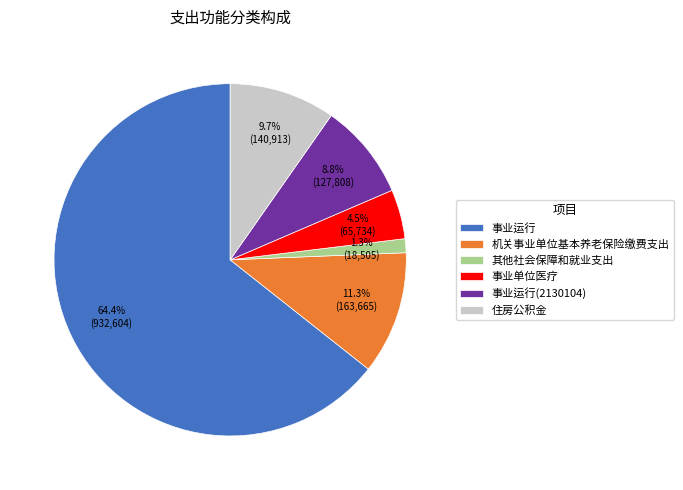

What is the ratio of the value at 事业单位医疗 to the value at 机关事业单位基本养老保险缴费支出?

0.4